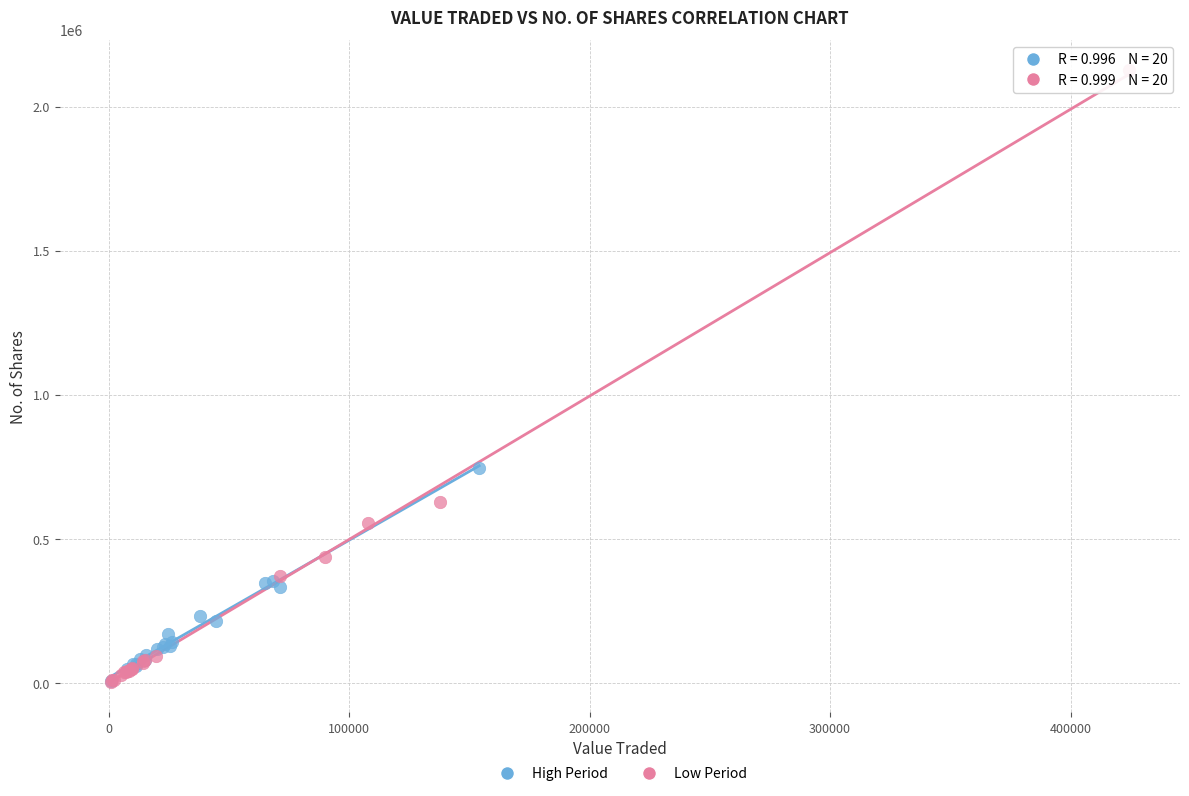

Which series has the widest spread of Y values?

Low Period